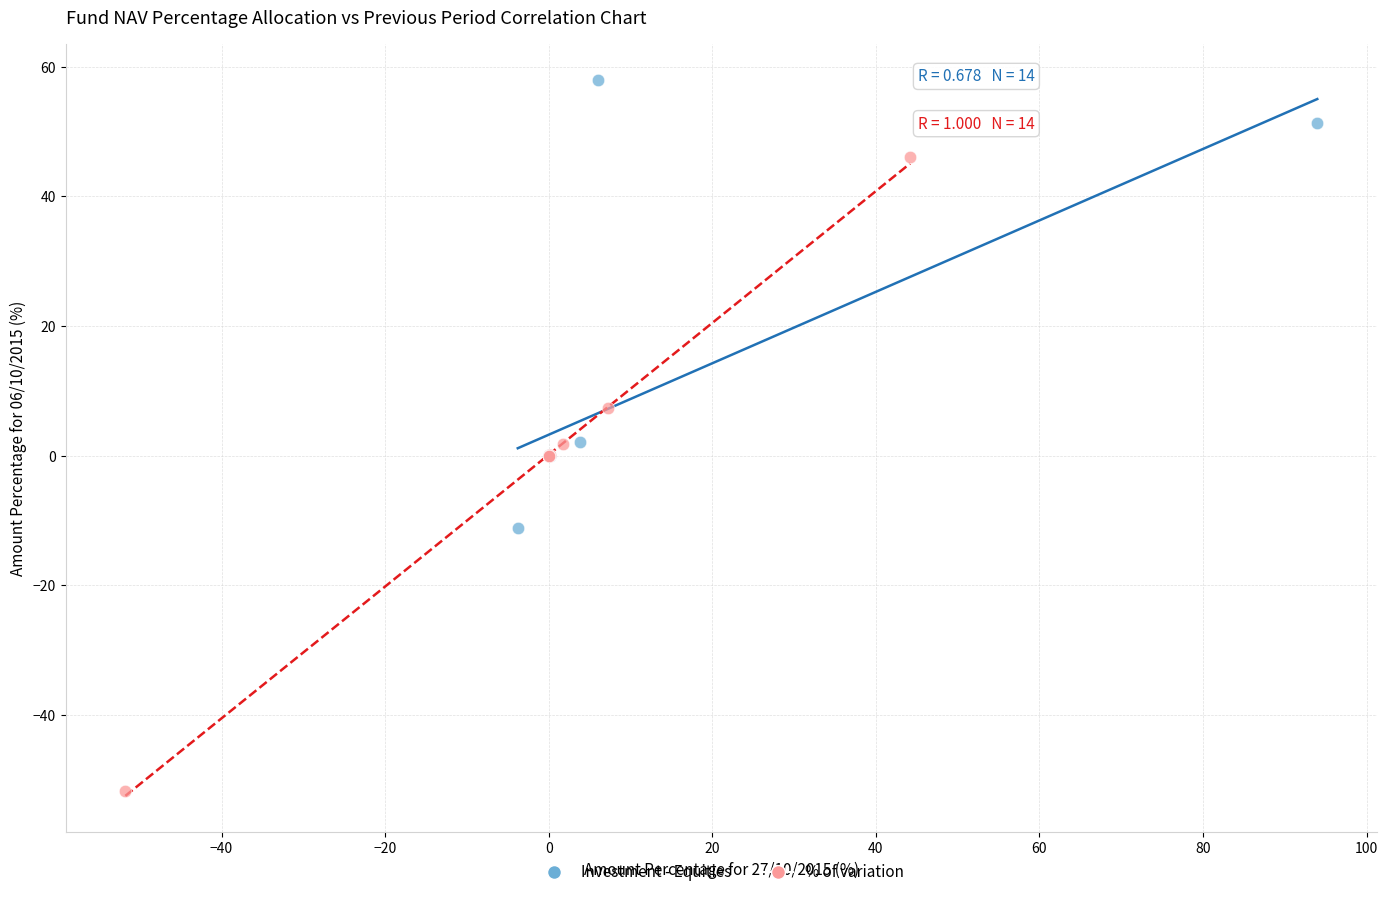

What are all the series names shown in the legend?

Investment - Equities, % of variation